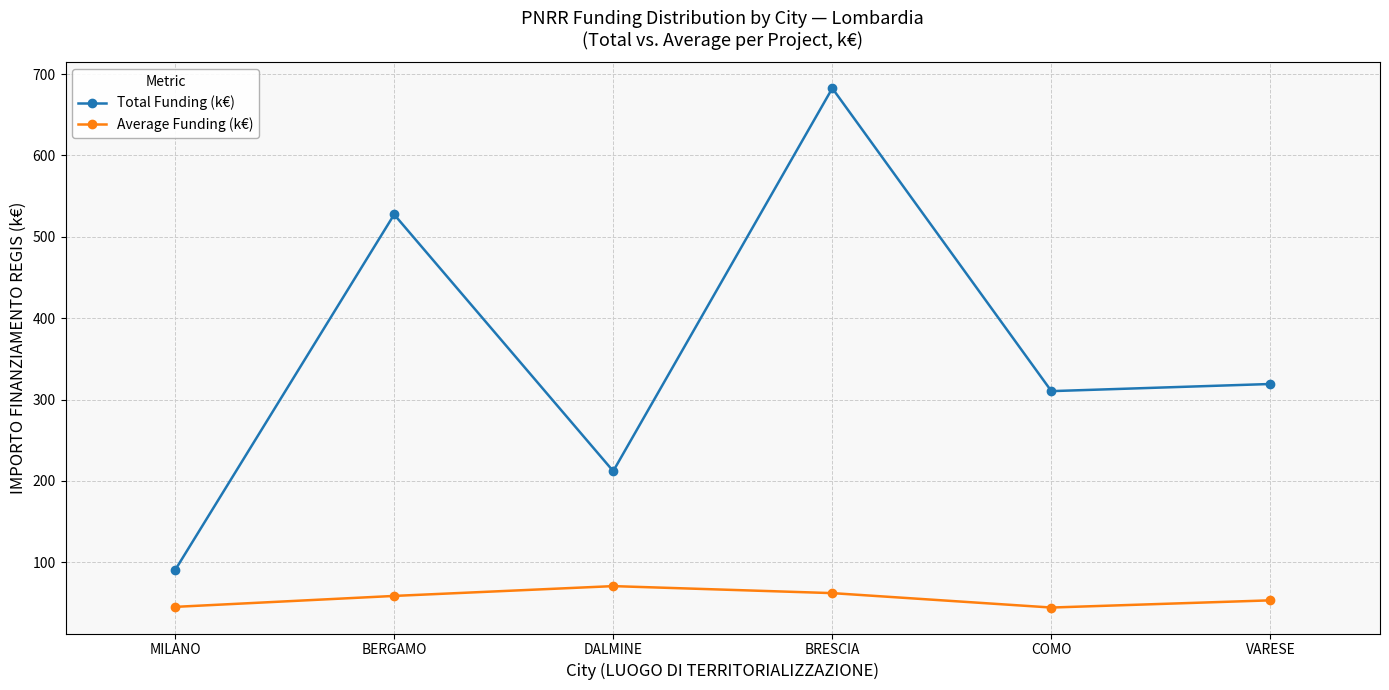

The Average Funding (k€) series shows 33.8 at BERGAMO. True or false?

False